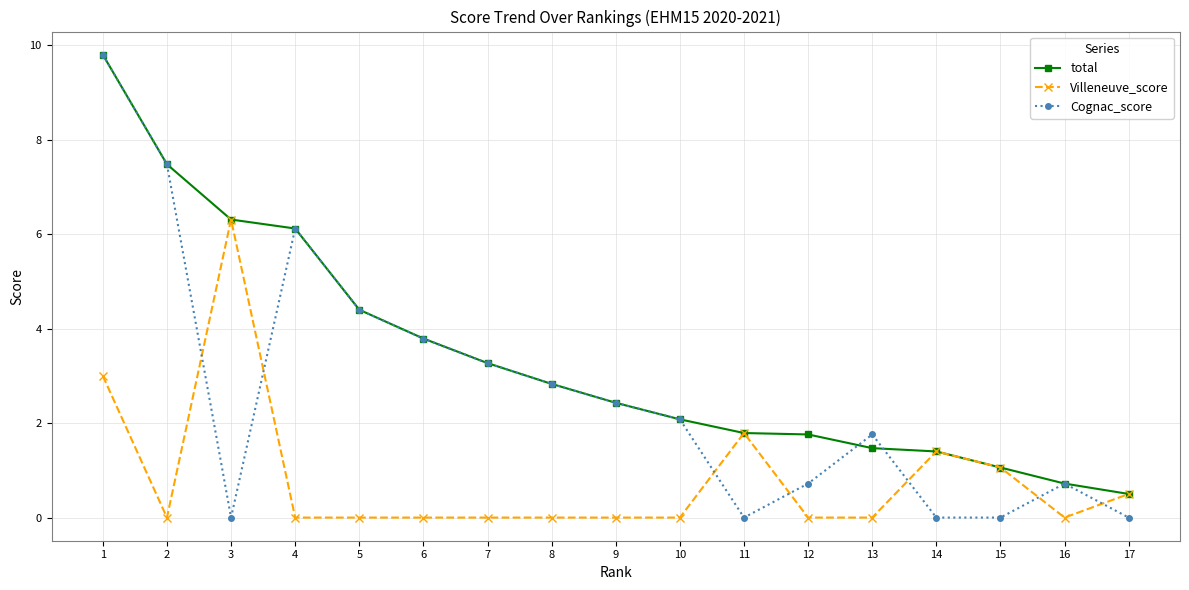

Reading left to right, extract all data points from this chart.

total: 9.8	7.5	6.3	6.1	4.4	3.8	3.3	2.8	2.4	2.1	1.8	1.8	1.5	1.4	1.1	0.7	0.5
Villeneuve_score: 3.0	0.0	6.3	0.0	0.0	0.0	0.0	0.0	0.0	0.0	1.8	0.0	0.0	1.4	1.1	0.0	0.5
Cognac_score: 9.8	7.5	0.0	6.1	4.4	3.8	3.3	2.8	2.4	2.1	0.0	0.7	1.8	0.0	0.0	0.7	0.0